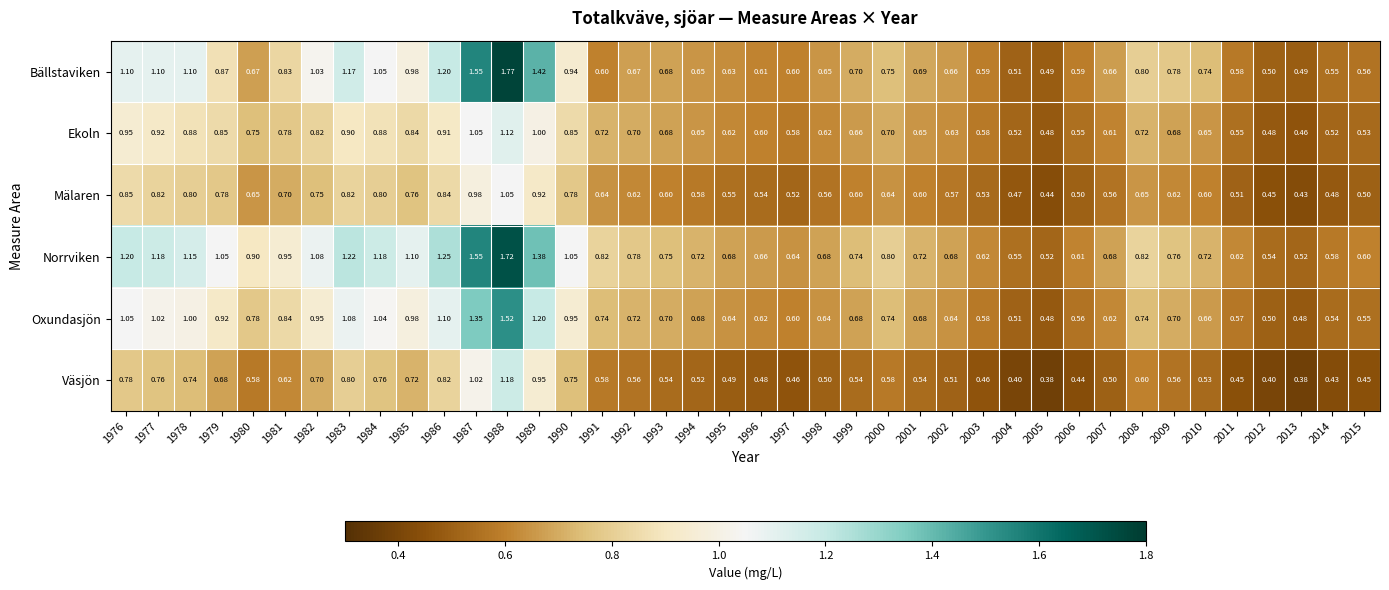

Which series has the largest range (max minus min)?

Bällstaviken